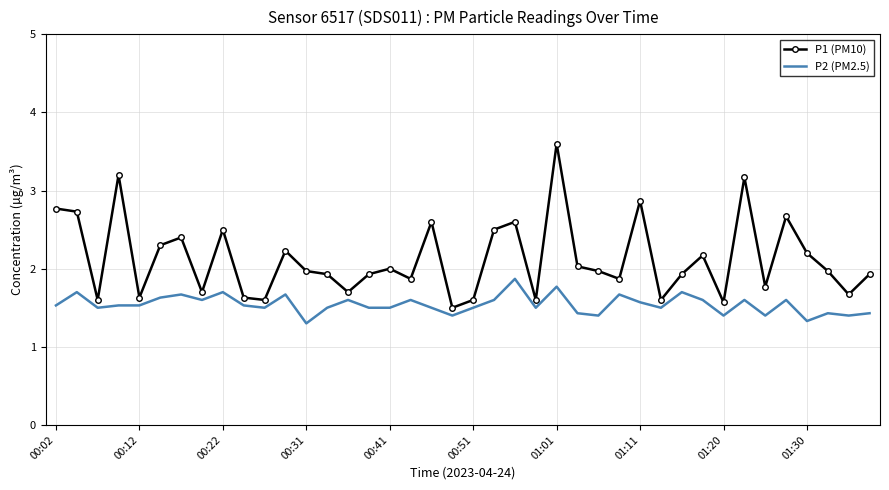

Which series has the widest spread of values?

P1 (PM10)